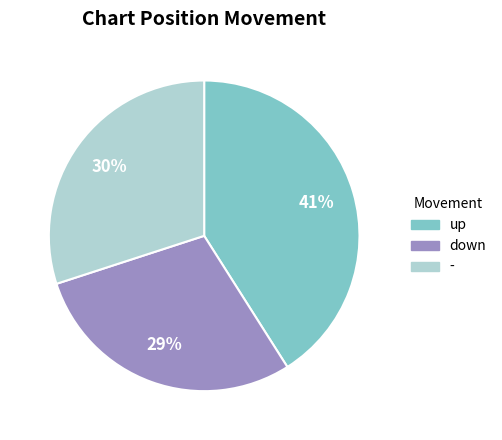

The up slice represents 35% of the pie. True or false?

False